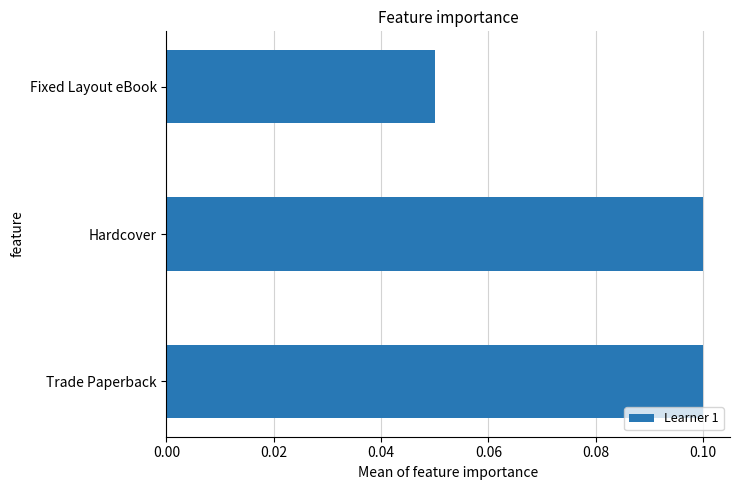

How many values are between 0 and 1?

3